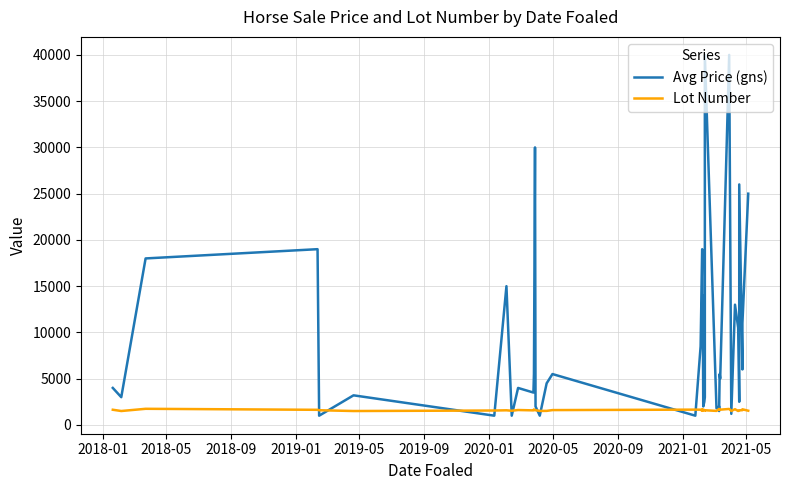

At which label is Avg Price (gns) closest to 20500?

2019-01